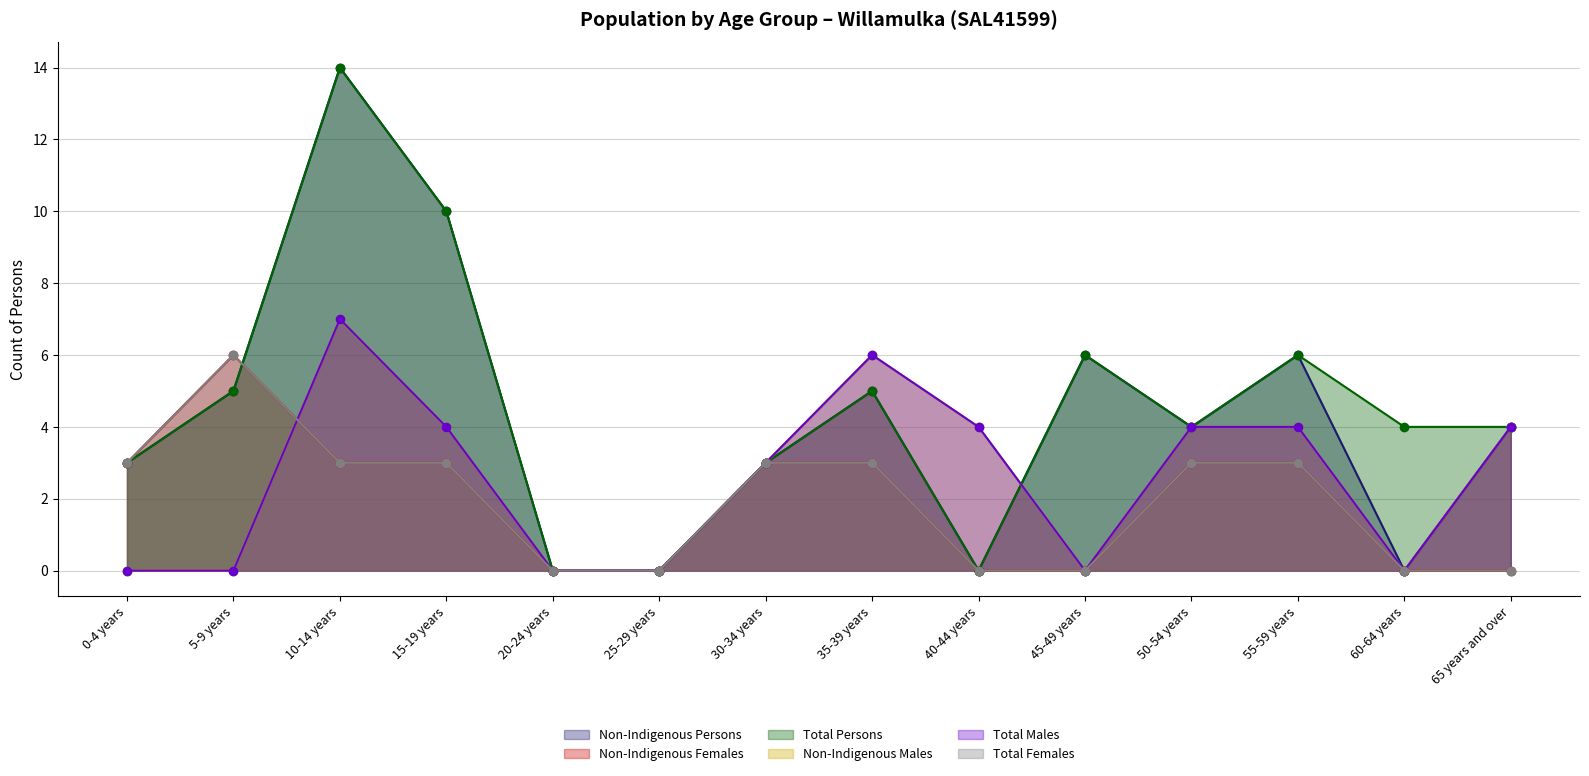

True or false: Total Females and Total Persons intersect in this chart.

True